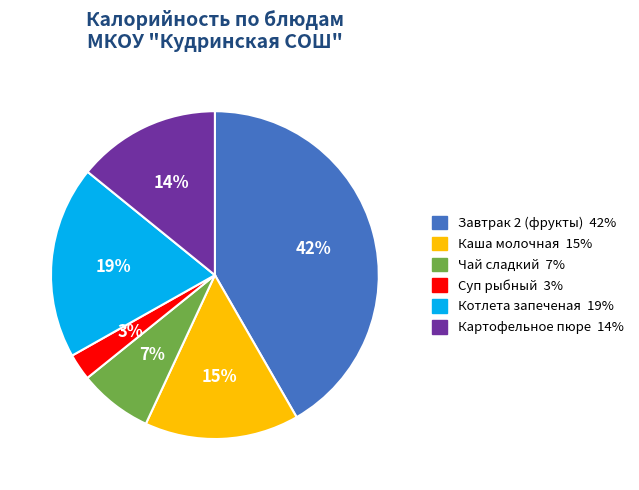

What percentage is the Завтрак 2 (фрукты) slice, to the nearest percent?

42%